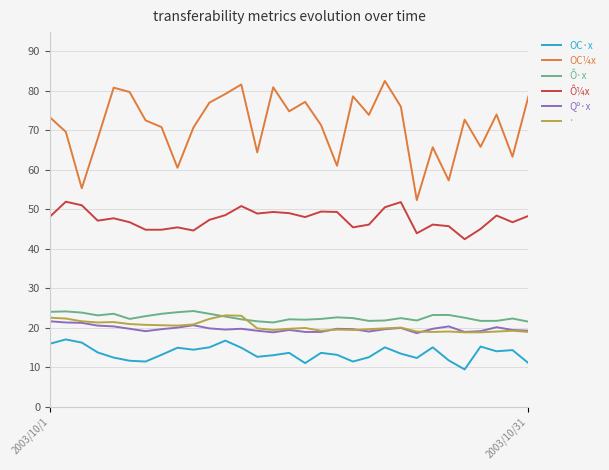

Which series has the largest total across all categories?

OC¼x